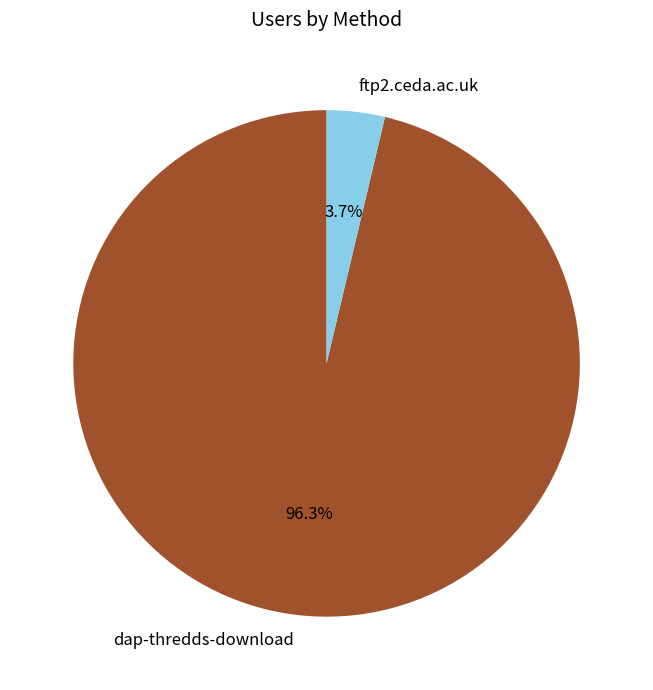

Count the number of slices in the pie.

2